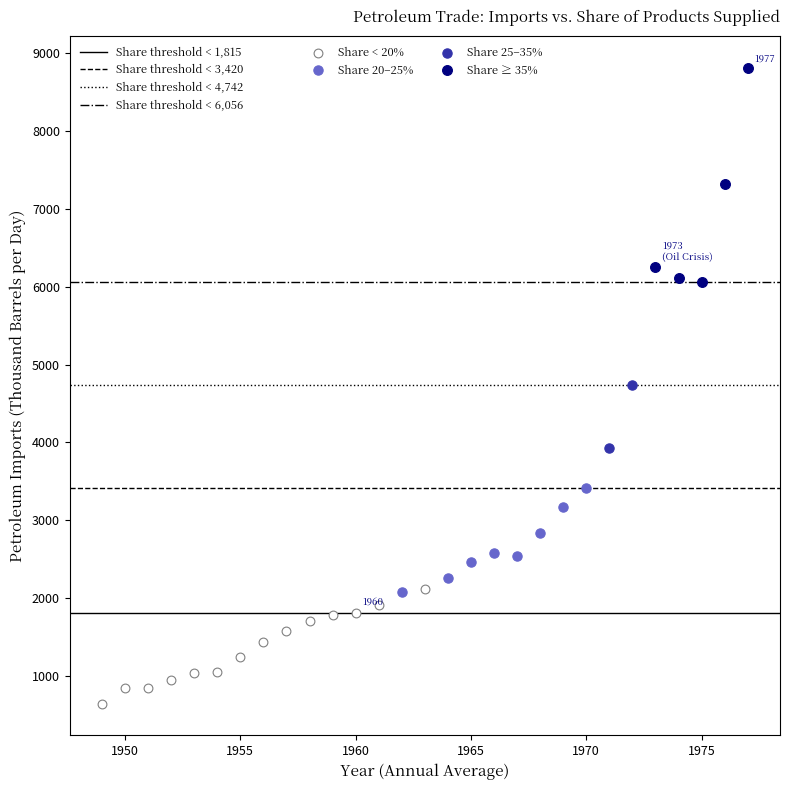

Which series reaches the maximum Y coordinate?

Share ≥ 35%